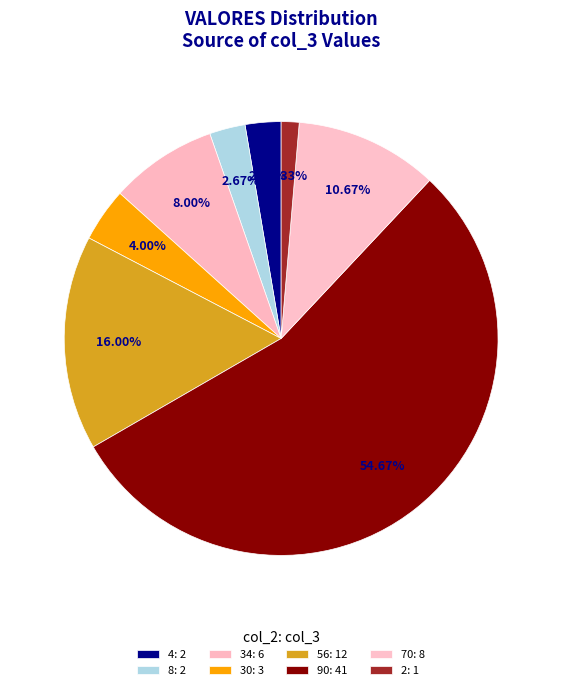

To the nearest percent, what is the difference between the 30 and 90 slice percentages?

51%